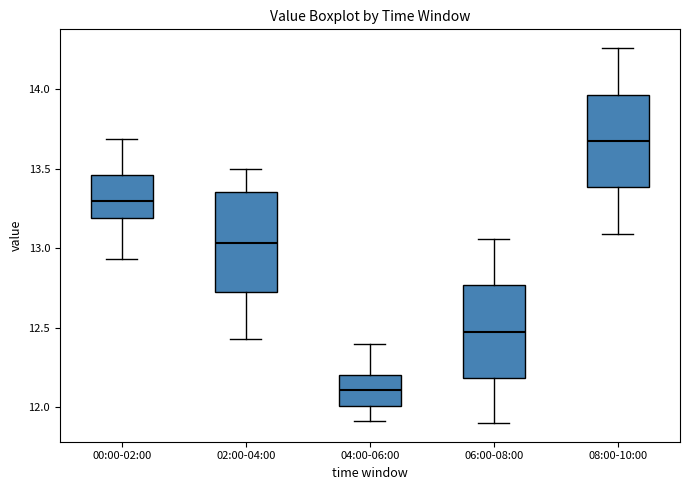

Reading left to right, transcribe this box plot: for each box, give where its median line is, the range the box spans, and where its two whiskers end, as read against the y-axis. The values are not printed on the chart, so give them approximately, as read against the axis.

00:00-02:00: median 13.30, box 13.20 to 13.45, whiskers 12.95 to 13.70
02:00-04:00: median 13.05, box 12.70 to 13.35, whiskers 12.45 to 13.50
04:00-06:00: median 12.10, box 12.00 to 12.20, whiskers 11.90 to 12.40
06:00-08:00: median 12.50, box 12.20 to 12.75, whiskers 11.90 to 13.05
08:00-10:00: median 13.70, box 13.40 to 13.95, whiskers 13.10 to 14.25